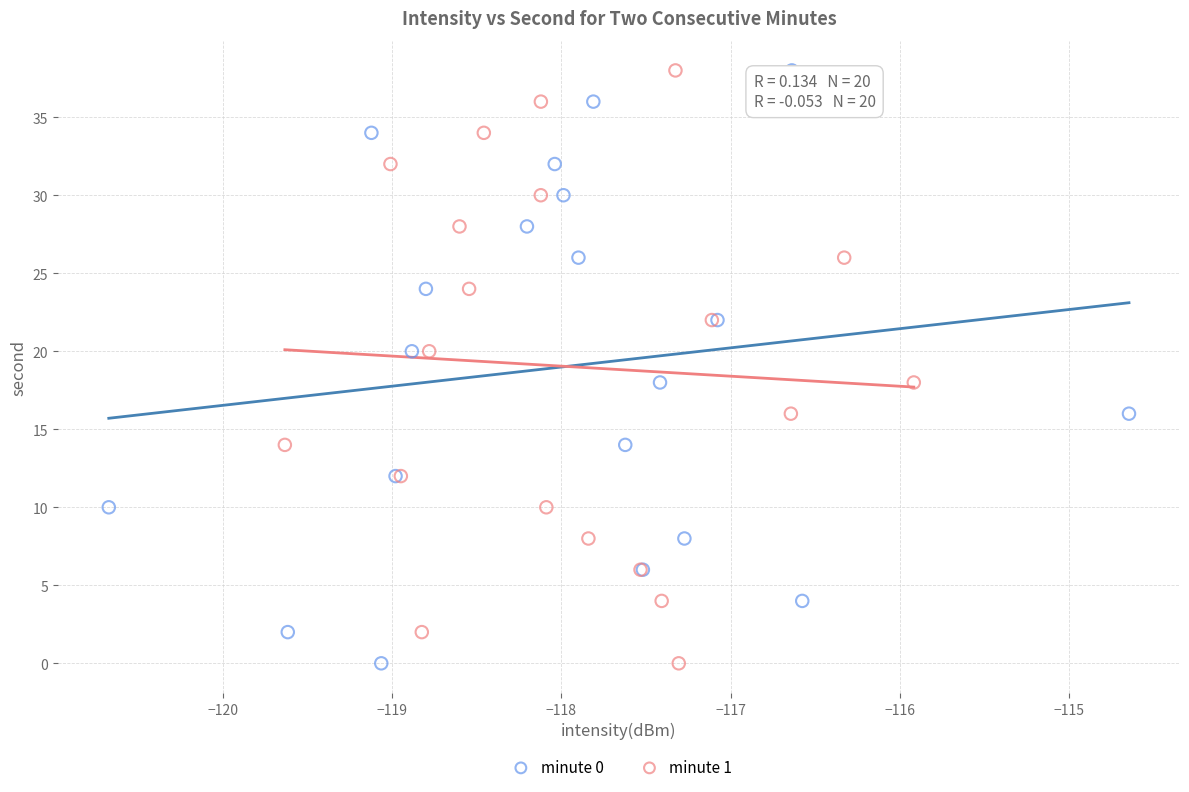

What are all the series names shown in the legend?

minute 0, minute 1